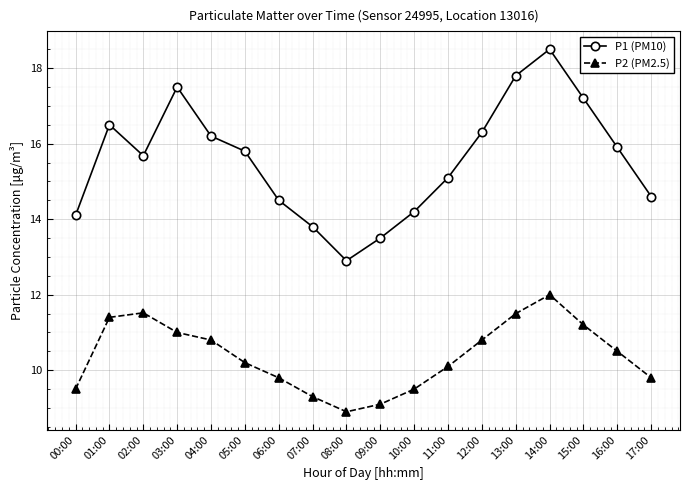

Which label corresponds to the largest value in the chart?

14:00